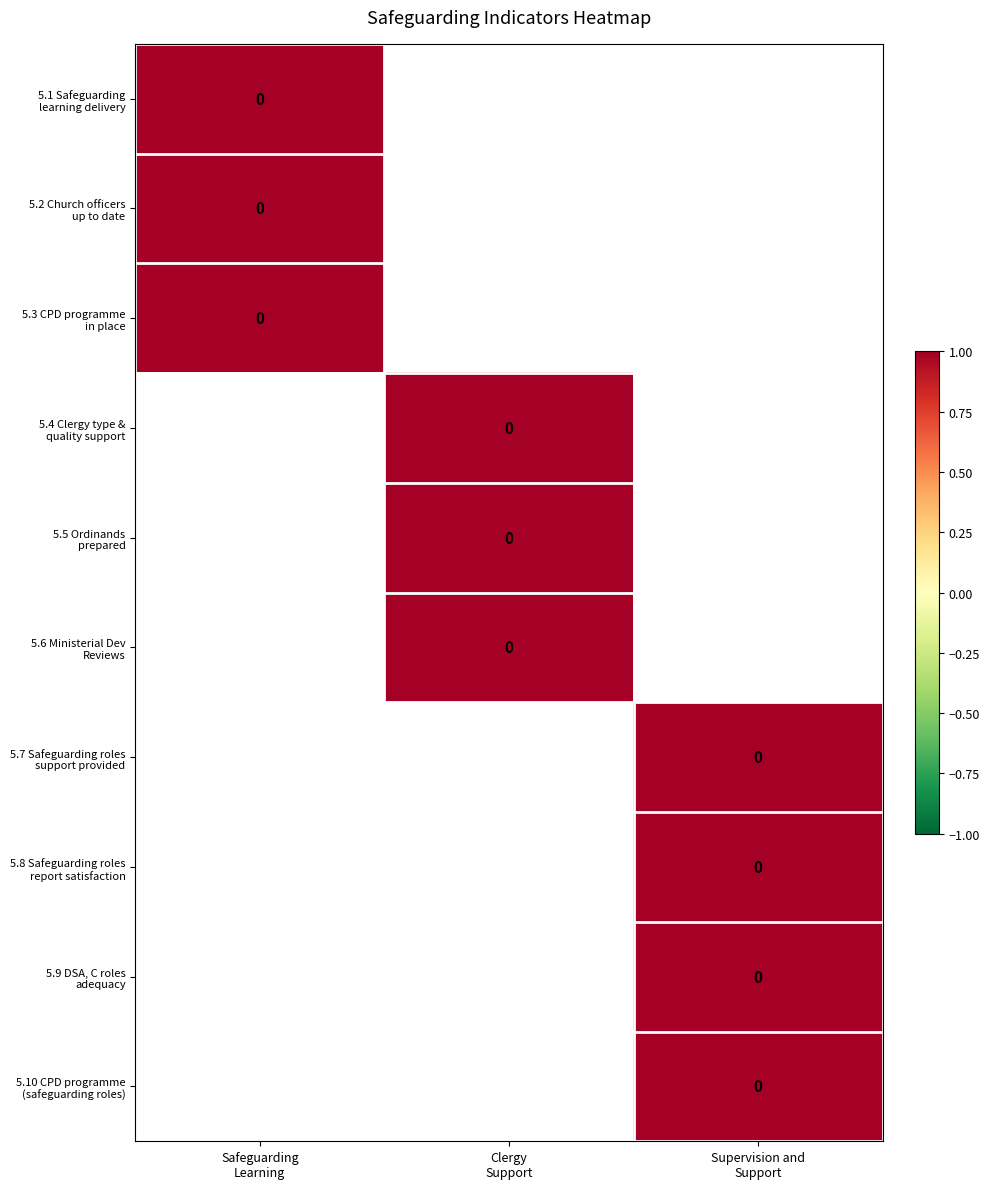

At which category does the chart reach its peak across all series?

Supervision and
Support